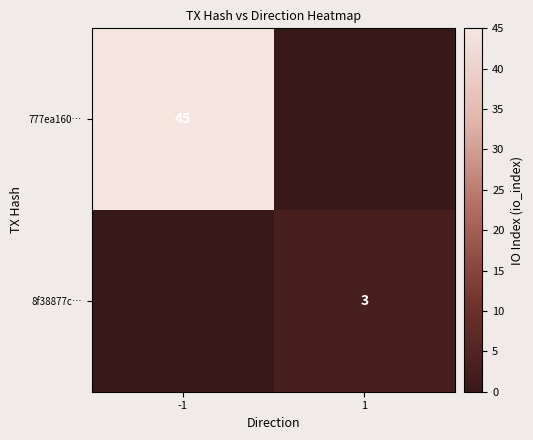

The 8f38877c… series shows 1 at 1. True or false?

False